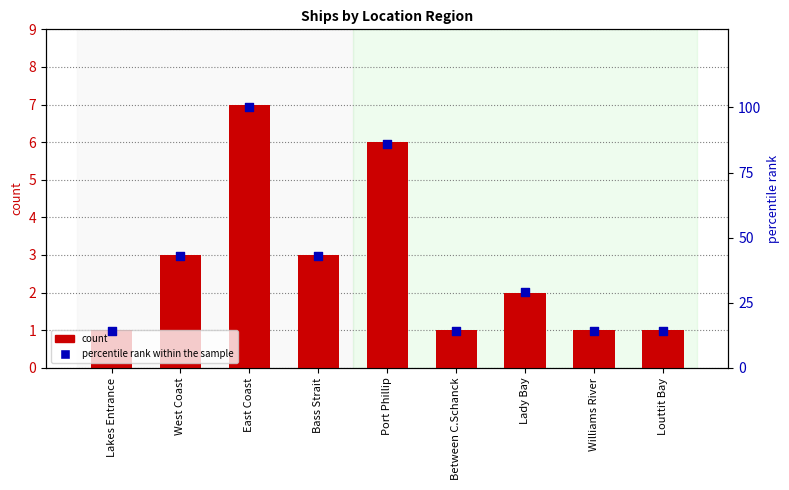

Which series reaches the minimum Y coordinate?

count